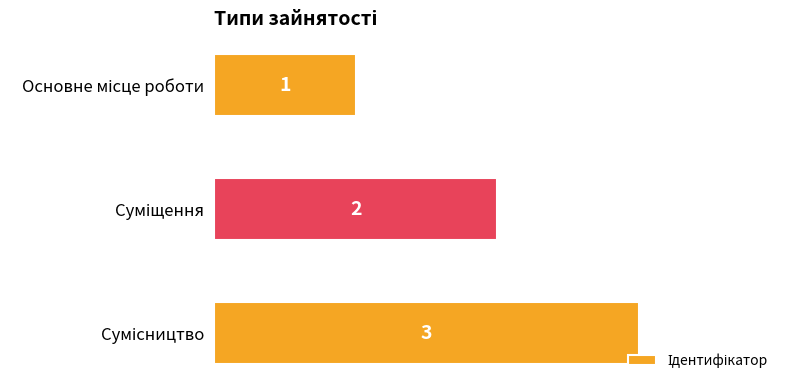

Count the values in the range 1 to 3.

3